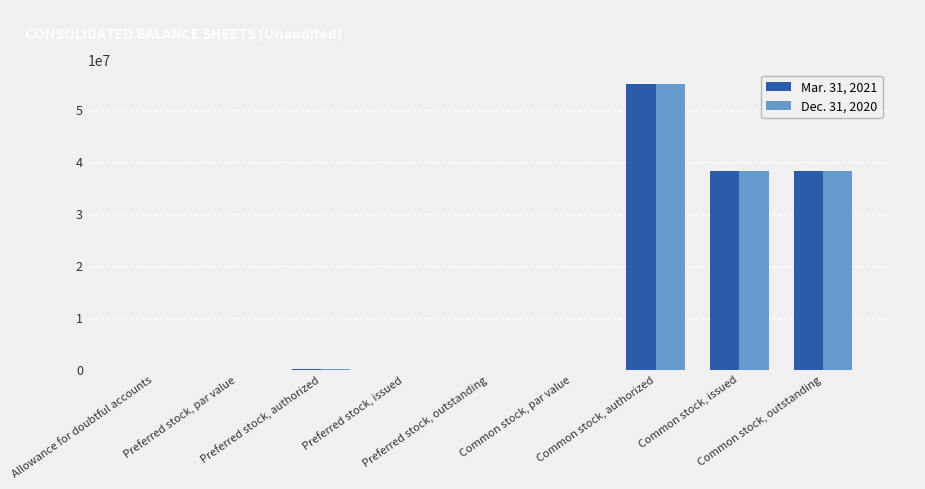

What is the greatest value displayed?

55000000.0